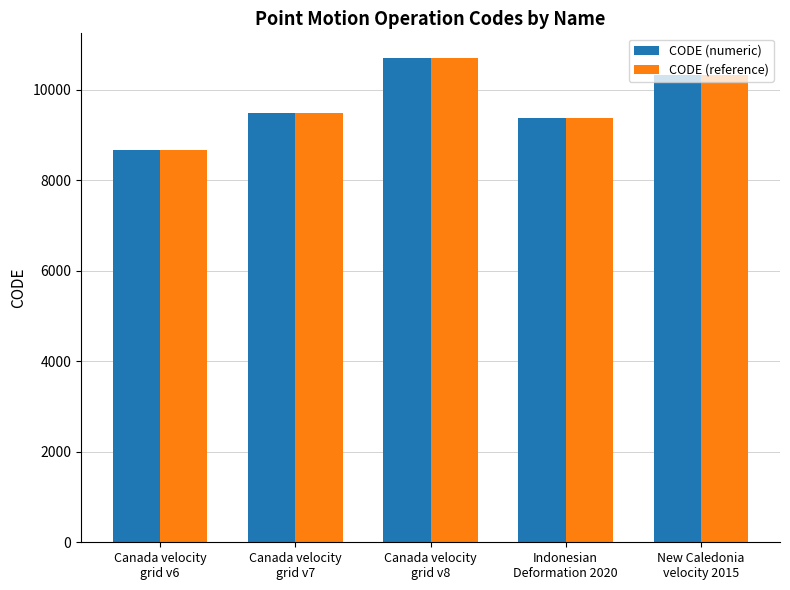

Rank the categories by CODE (numeric) value from lowest to highest.

Canada velocity
grid v6, Indonesian
Deformation 2020, Canada velocity
grid v7, New Caledonia
velocity 2015, Canada velocity
grid v8